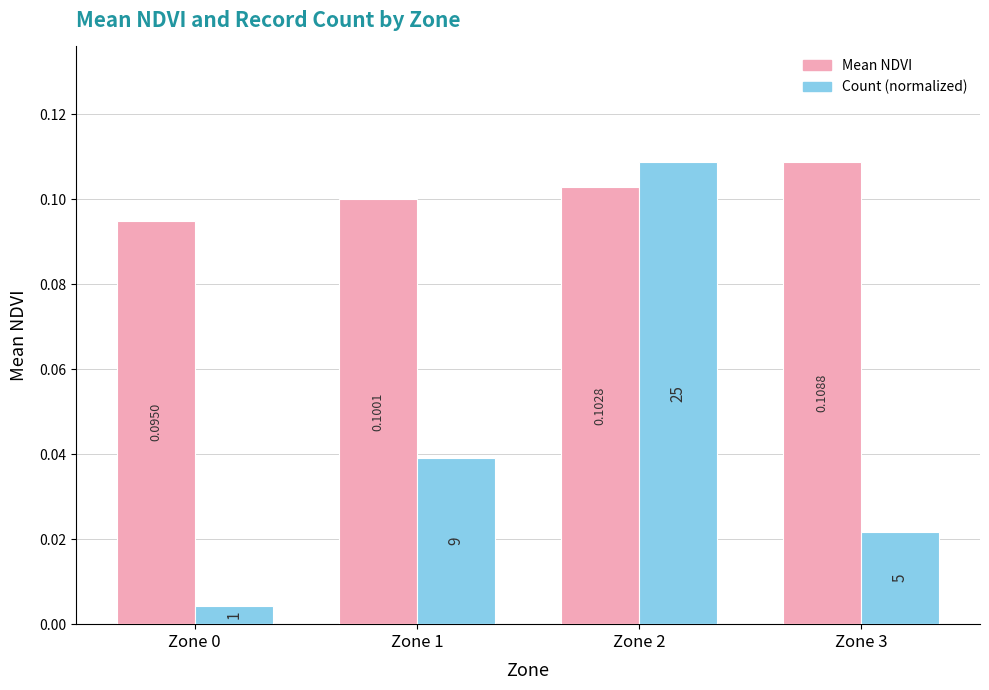

How many groups of bars are there?

4